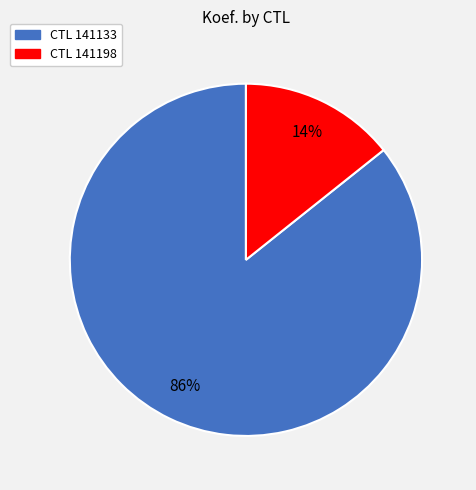

How many segments does this pie chart have?

2